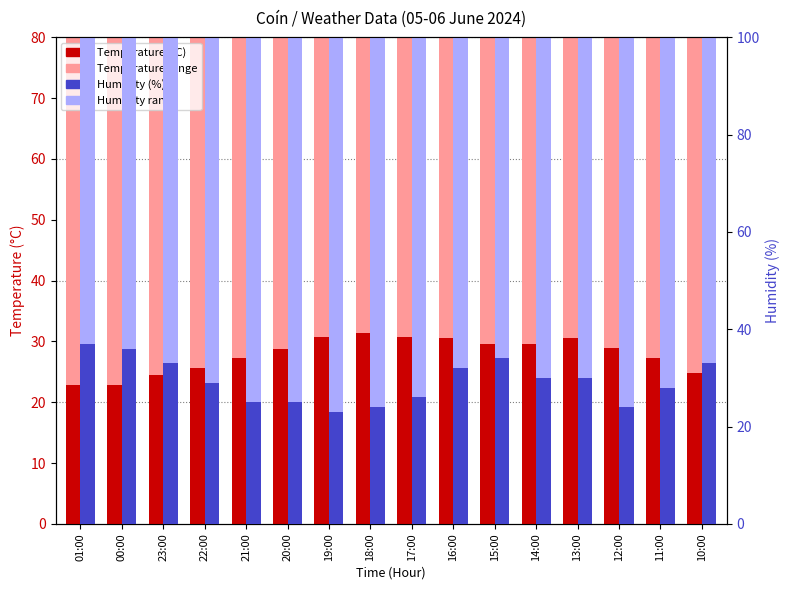

The Temperature (°C) series shows 29.6 at 15:00. True or false?

True